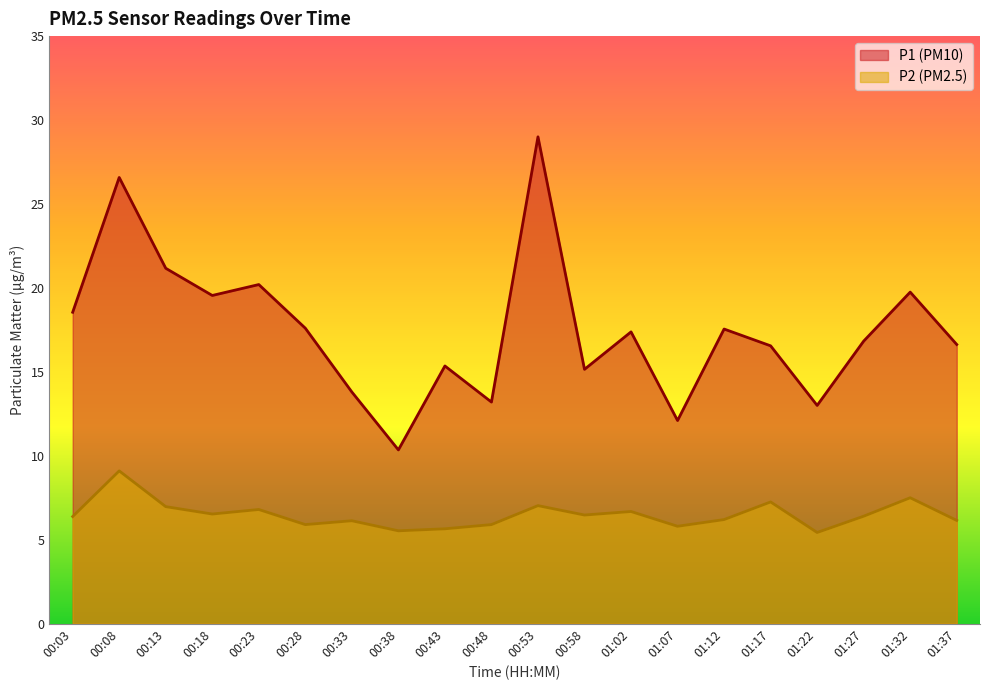

True or false: P2 and P1 cross at least once.

False